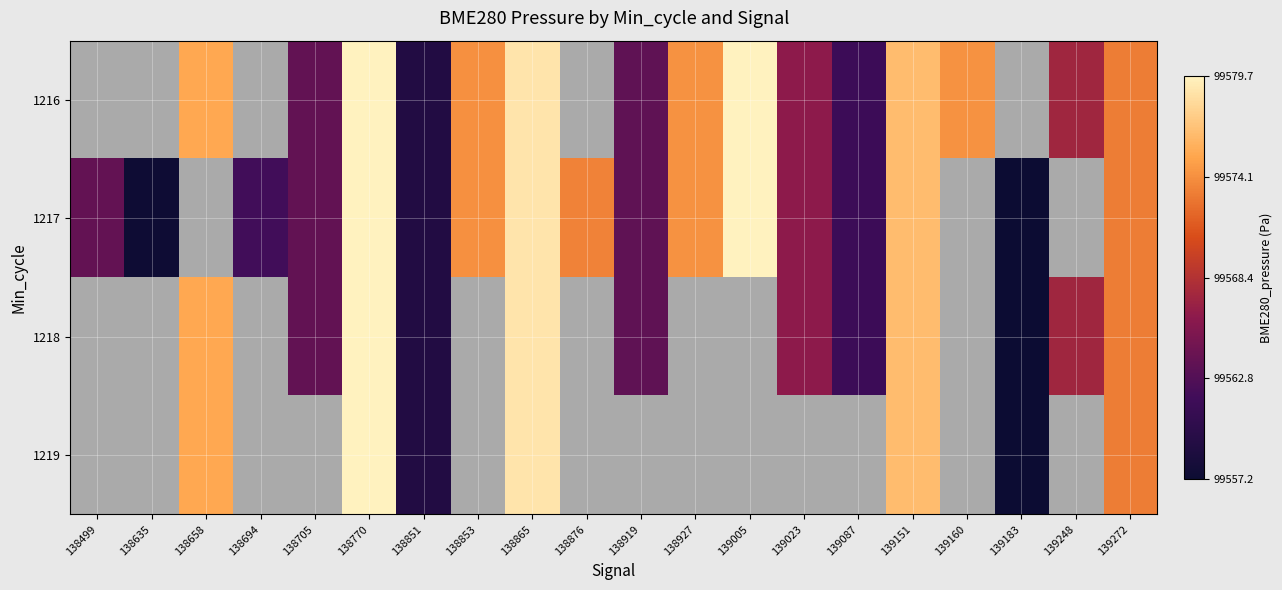

How many values in the 1217 series are below 99573?

9